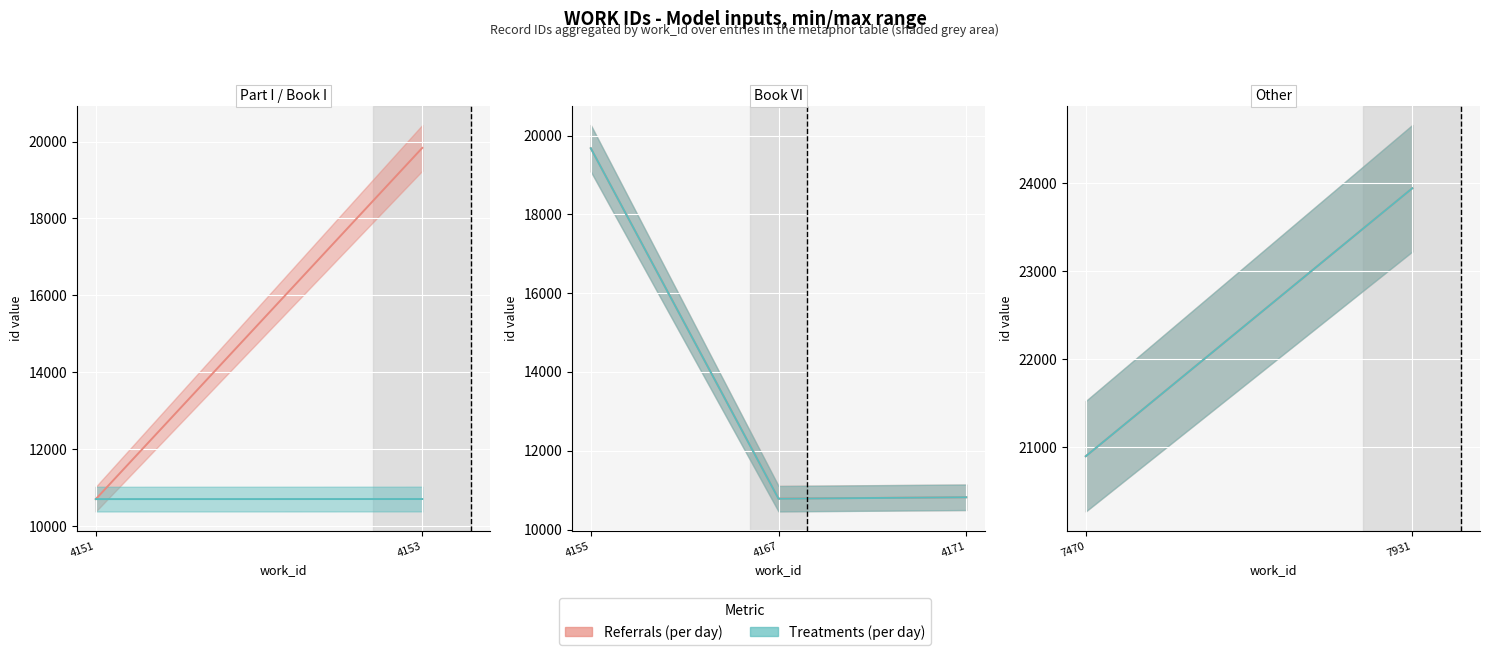

Which series has the largest total across all categories?

Referrals (per day)